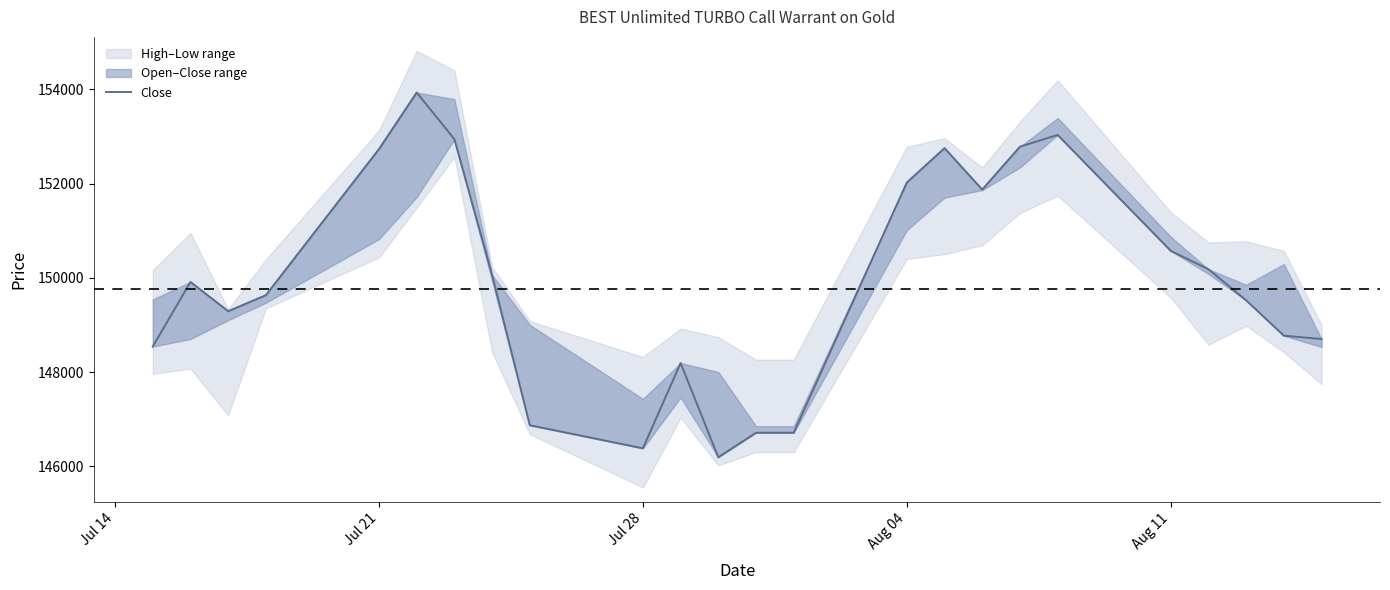

What is the greatest value displayed?

153935